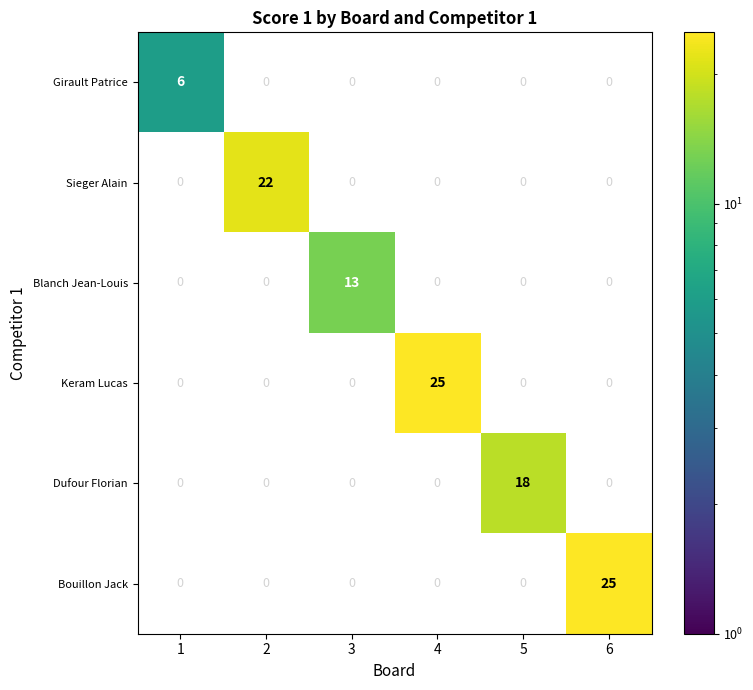

What is the maximum value for Keram Lucas?

25